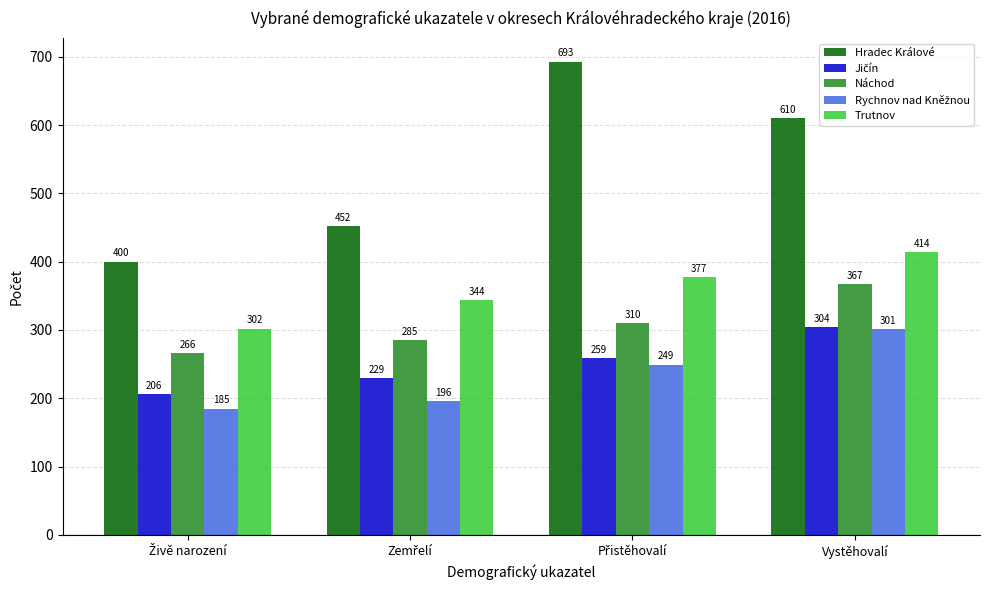

Which series has the largest total across all categories?

Hradec Králové